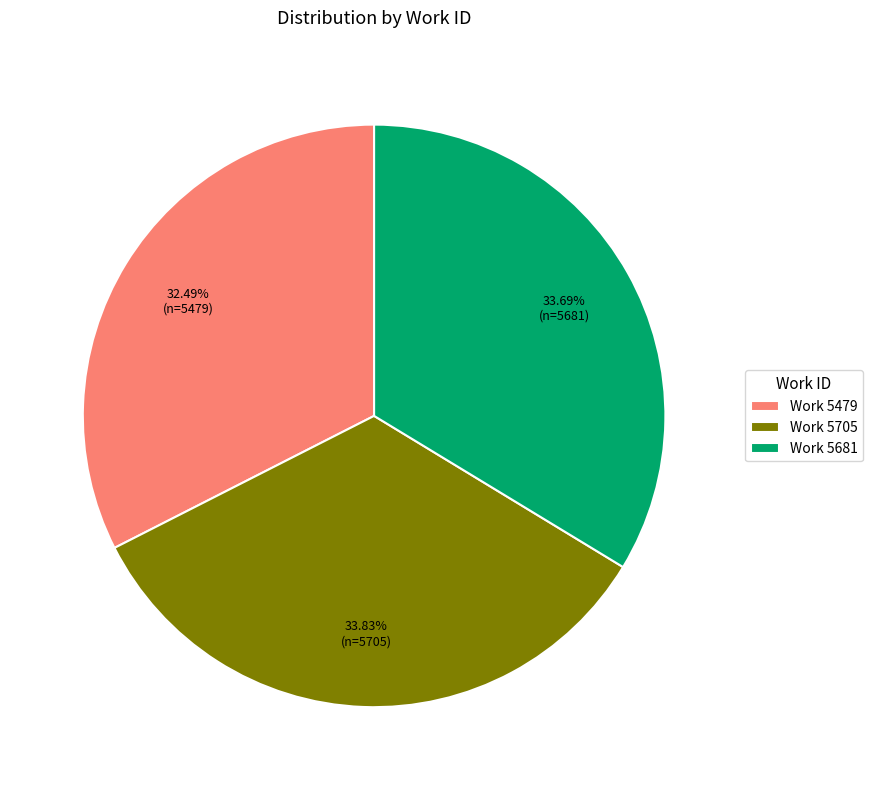

Which has a higher value, Work 5705 or Work 5479?

Work 5705